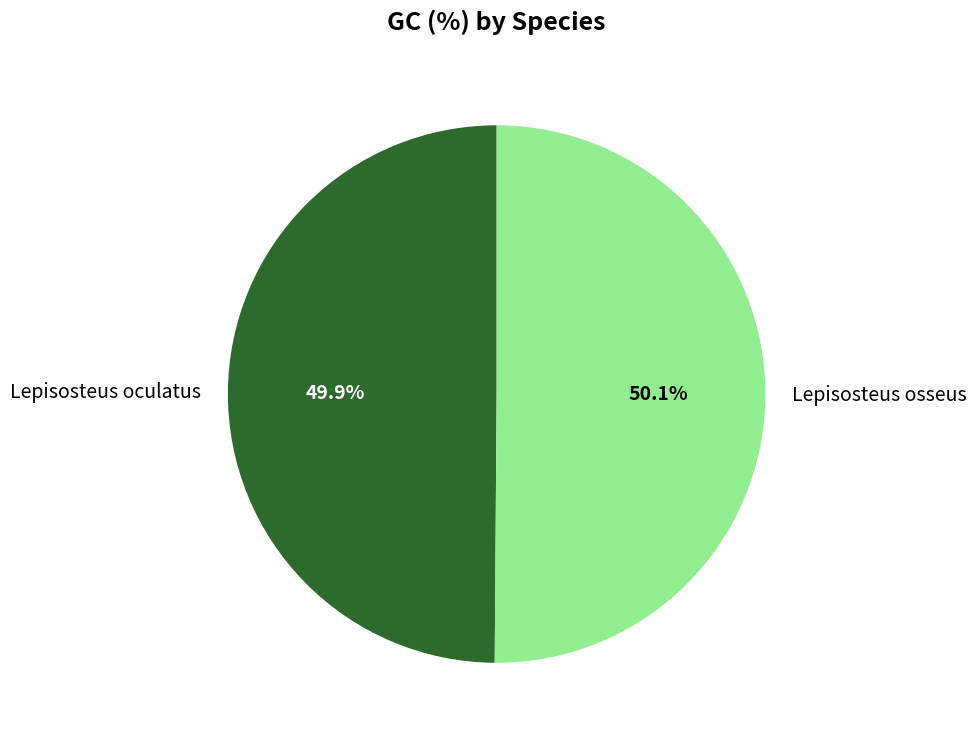

How much of the chart is everything except Lepisosteus osseus?

49.9%